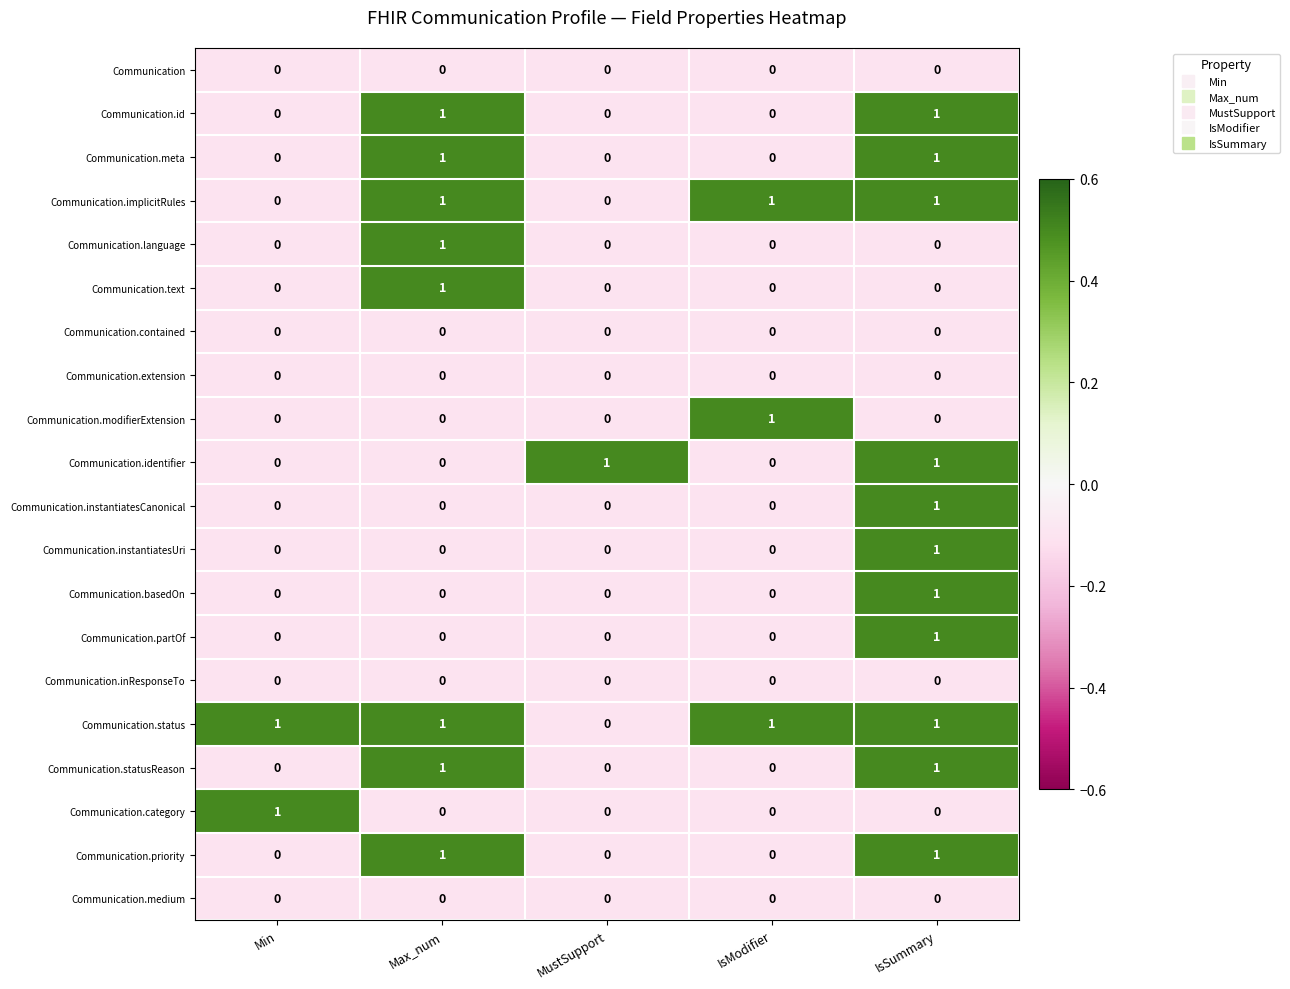

Is it true that Communication.modifierExtension equals 0 at MustSupport?

True